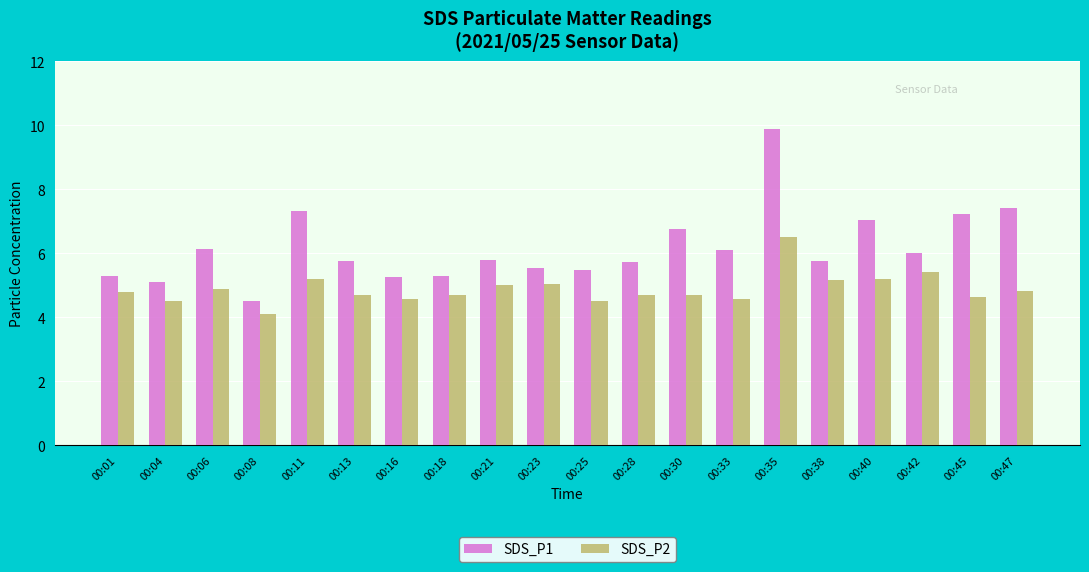

The SDS_P1 series shows 5.5 at 00:23. True or false?

True